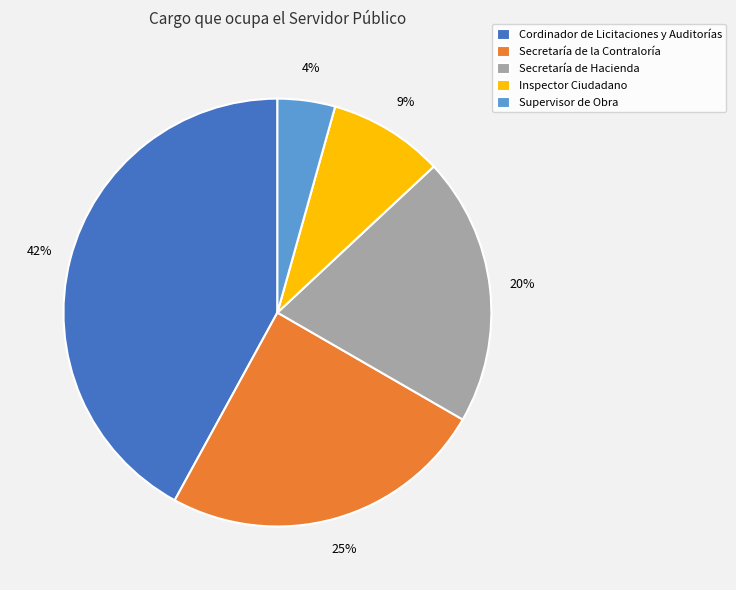

How many slices are in this pie chart?

5